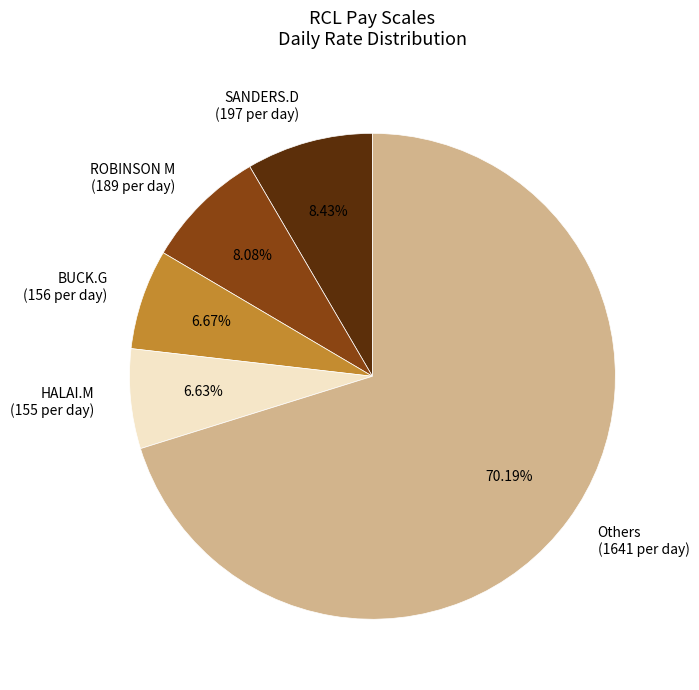

Which has a higher value, Others (1641 per day) or ROBINSON M (189 per day)?

Others (1641 per day)